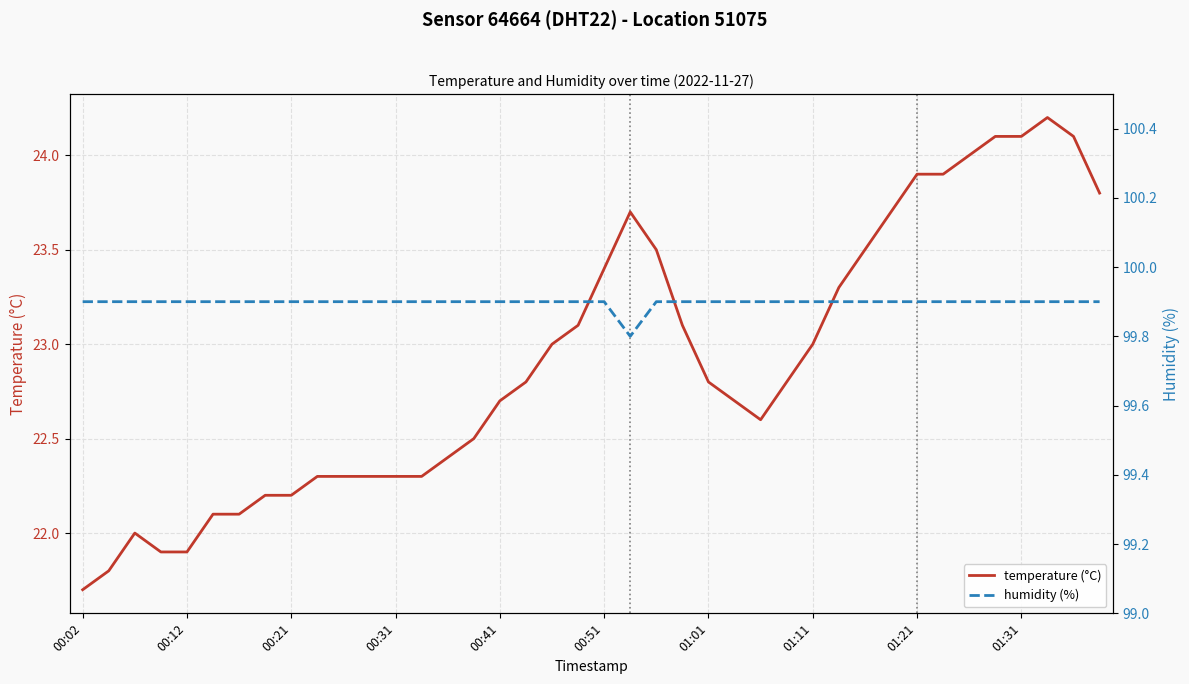

Count the number of data series in this chart.

2